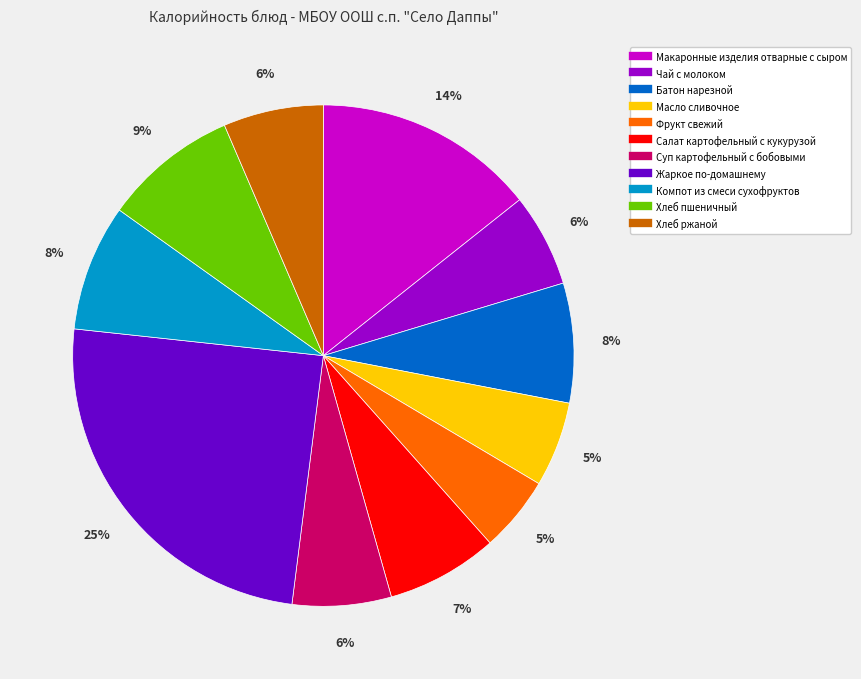

Between Суп картофельный с бобовыми and Салат картофельный с кукурузой, which is larger?

Салат картофельный с кукурузой